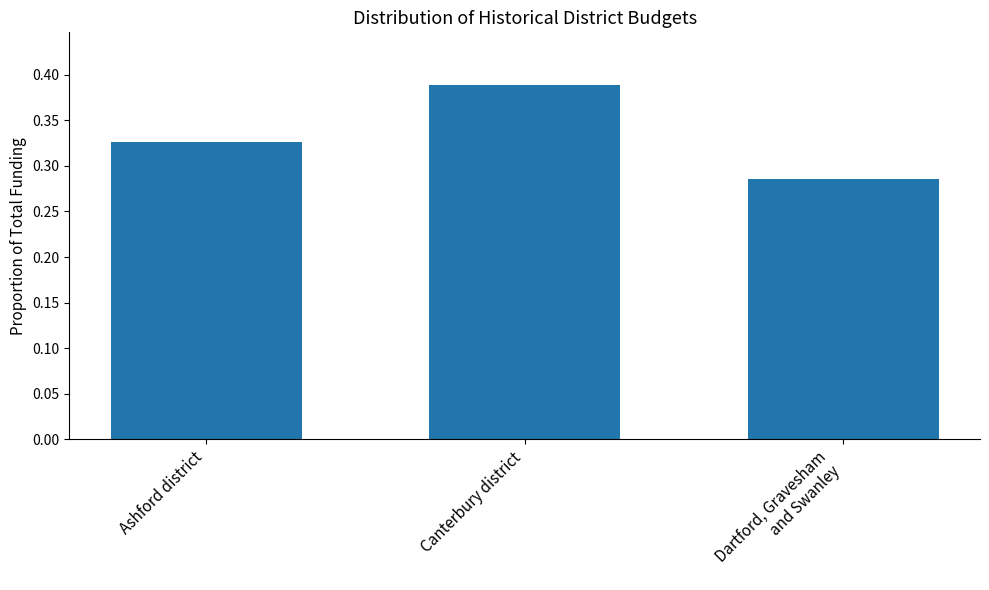

What position from the left is Canterbury district?

2